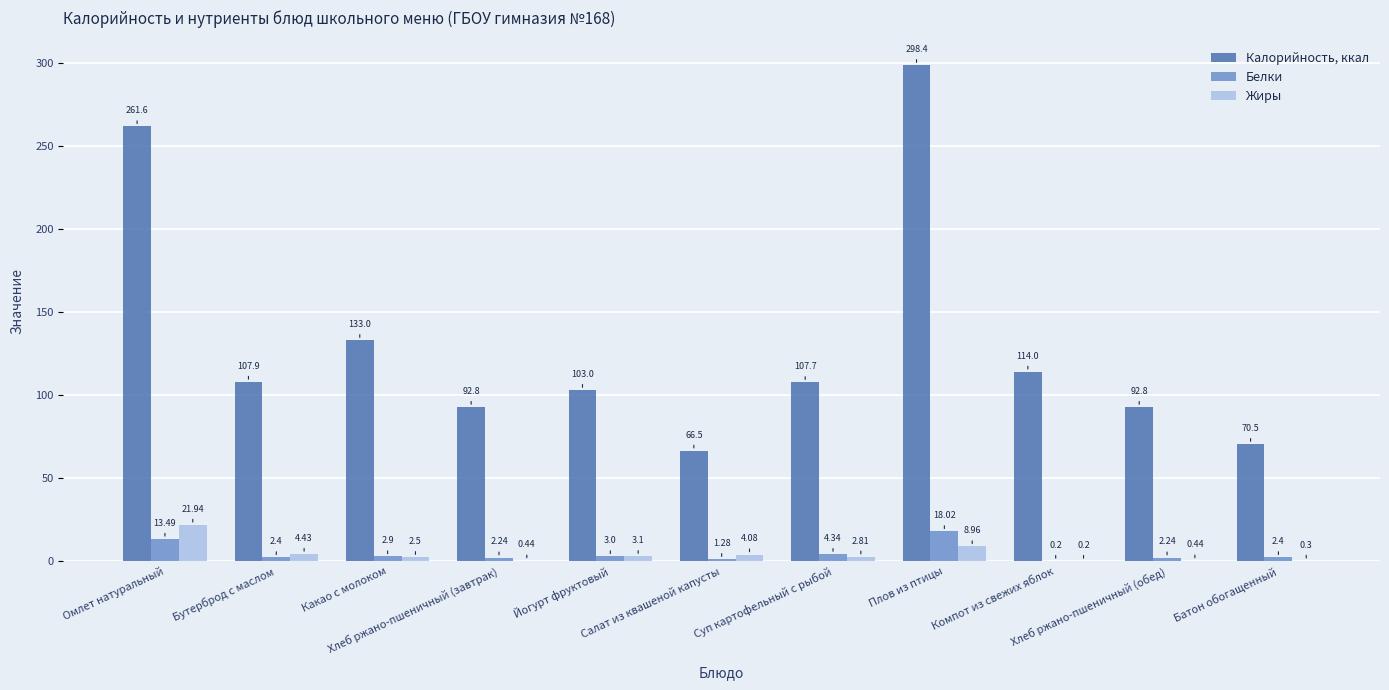

What are all the series names shown in the legend?

Калорийность, ккал, Белки, Жиры